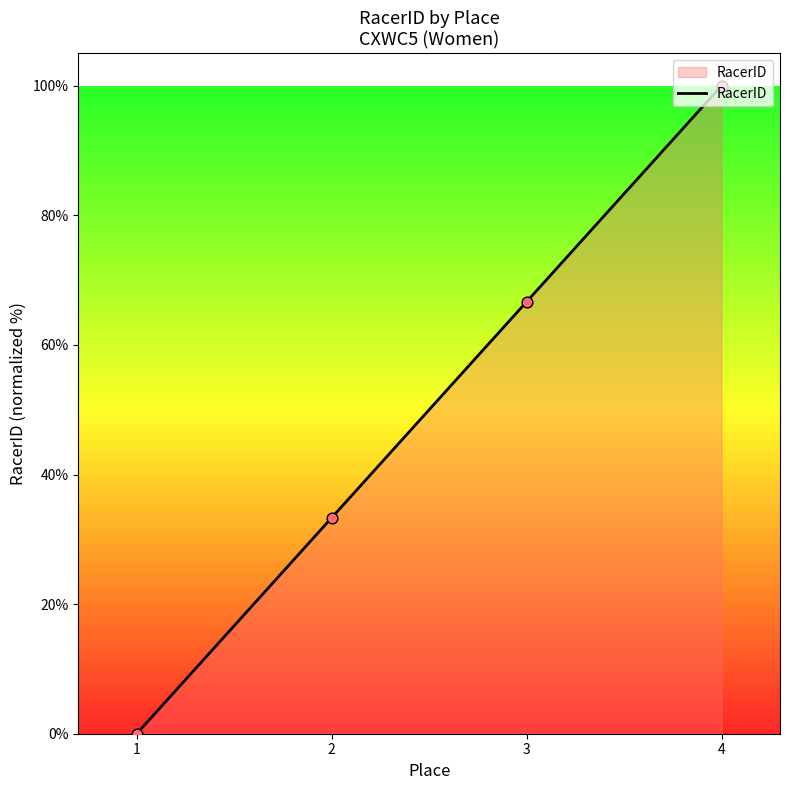

What is the change in value from 1 to 4?

+100.0